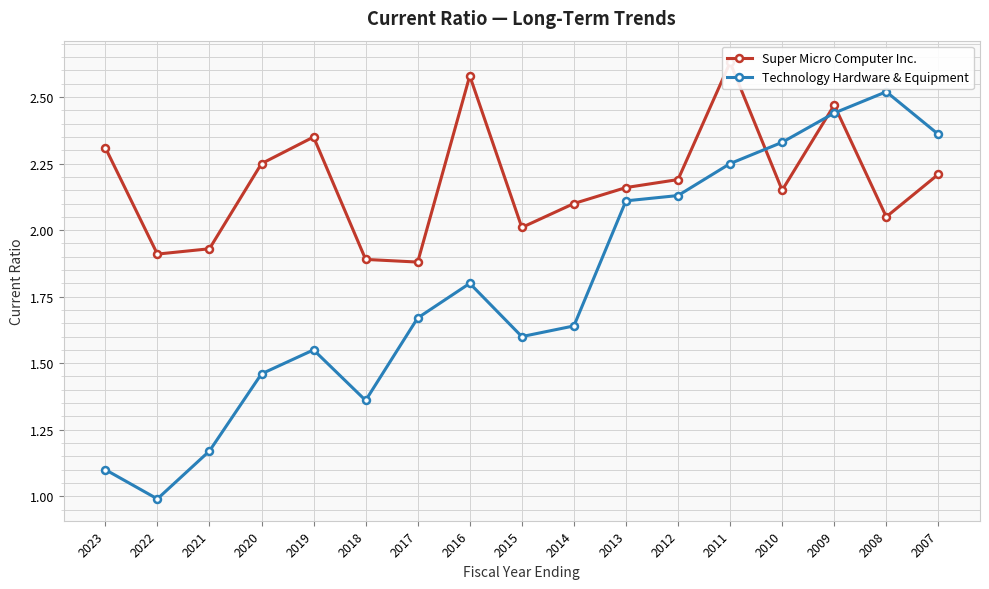

Is the value of Technology Hardware & Equipment at 2017 greater than the value of Super Micro Computer Inc. at 2015?

No